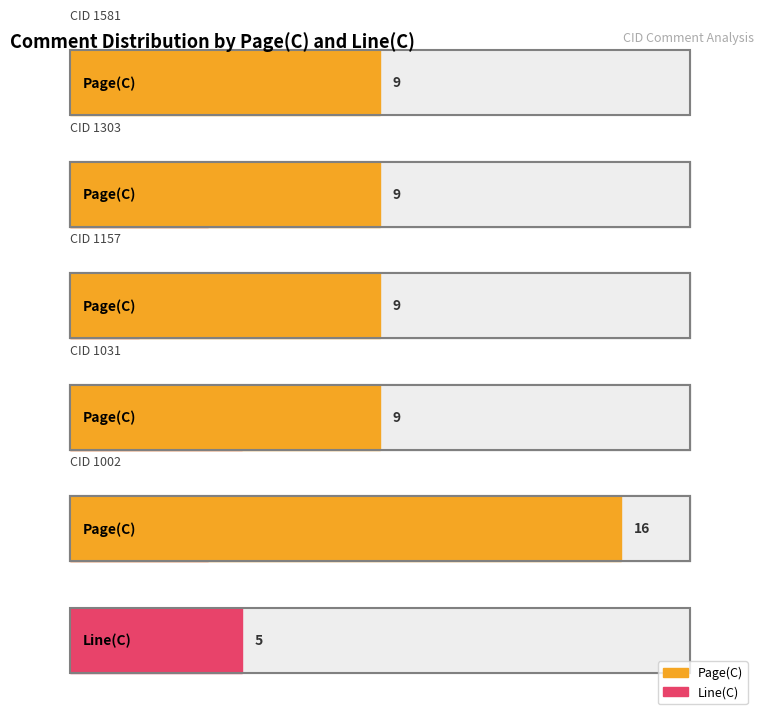

At how many categories does at least one series exceed 15?

1